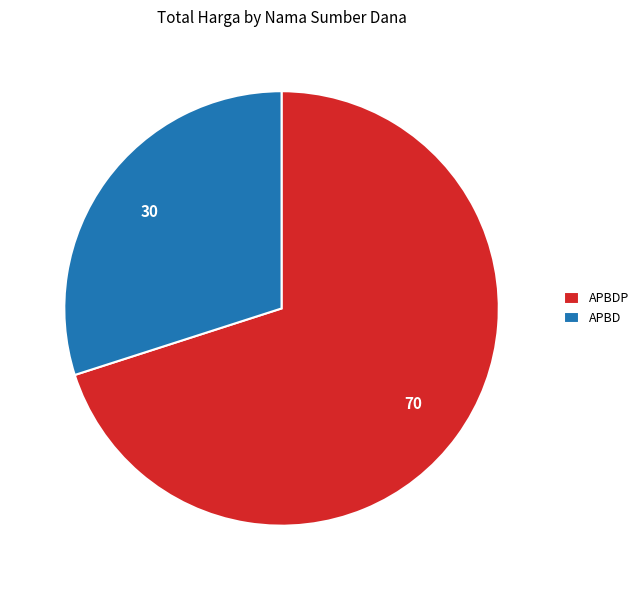

Count the number of slices in the pie.

2